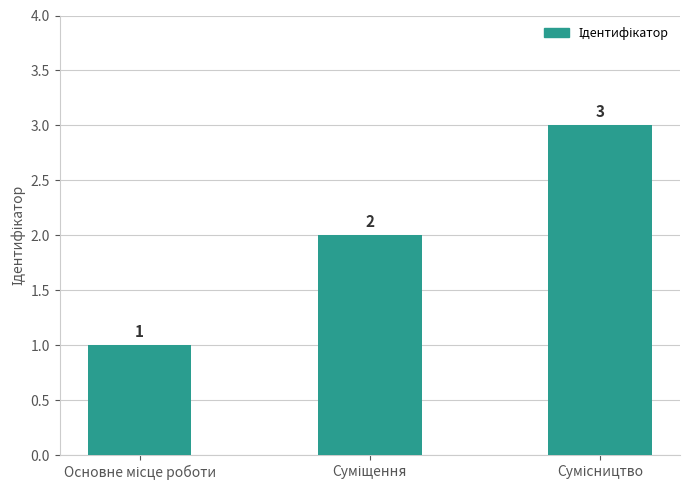

What is the sum of all values?

6